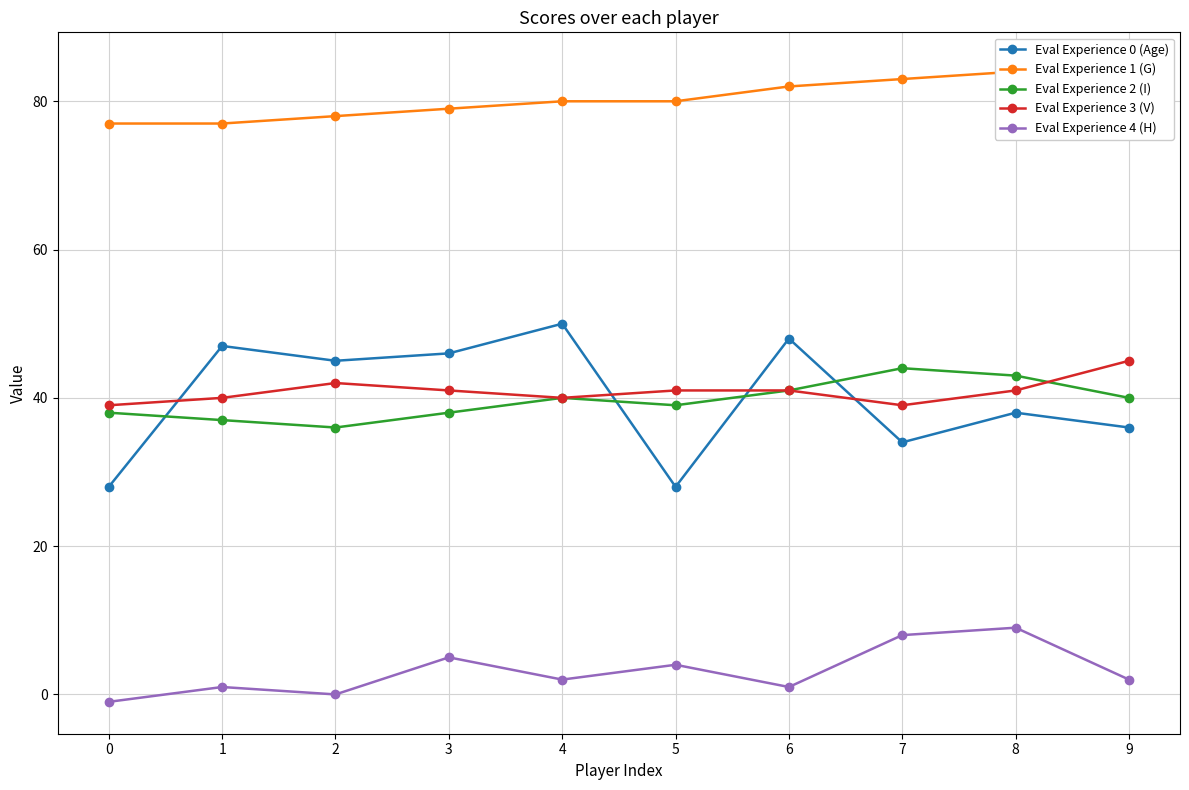

The value of Eval Experience 2 (I) at 5 is 39. True or false?

True